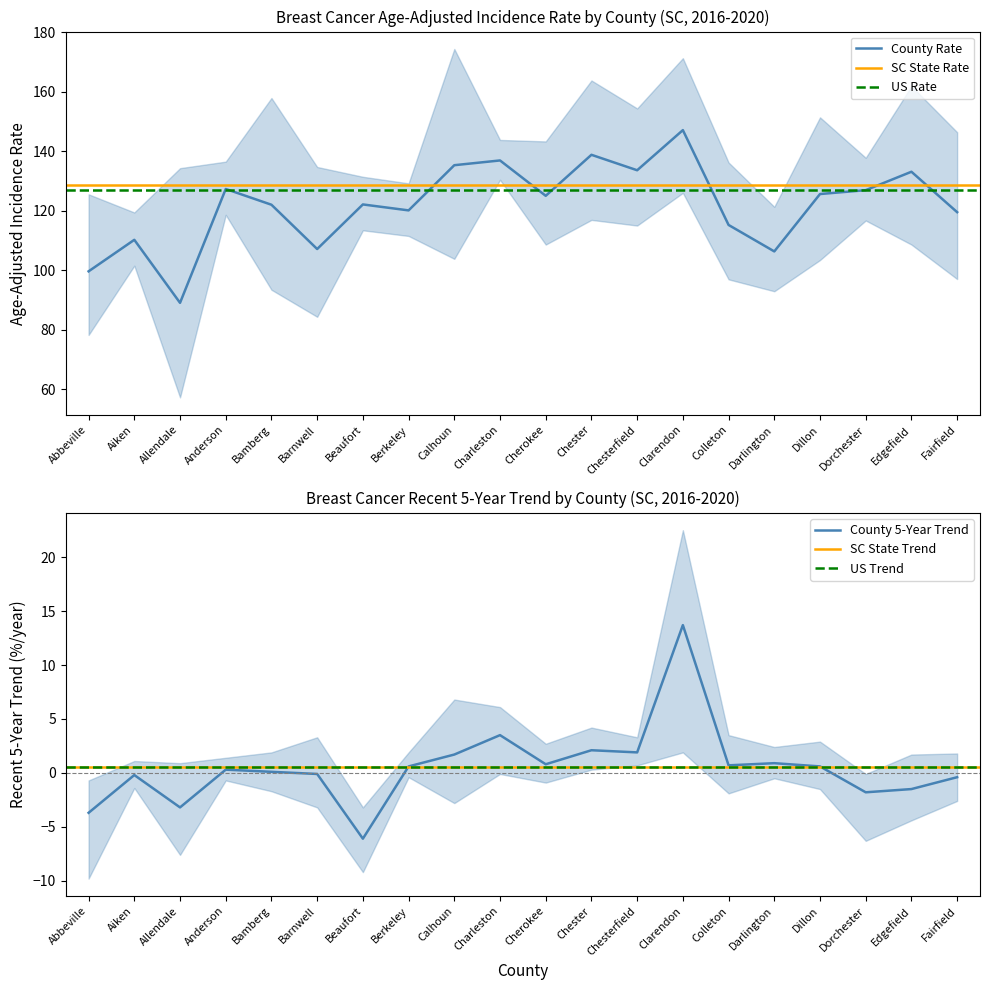

Which category has the highest value across all series?

Calhoun